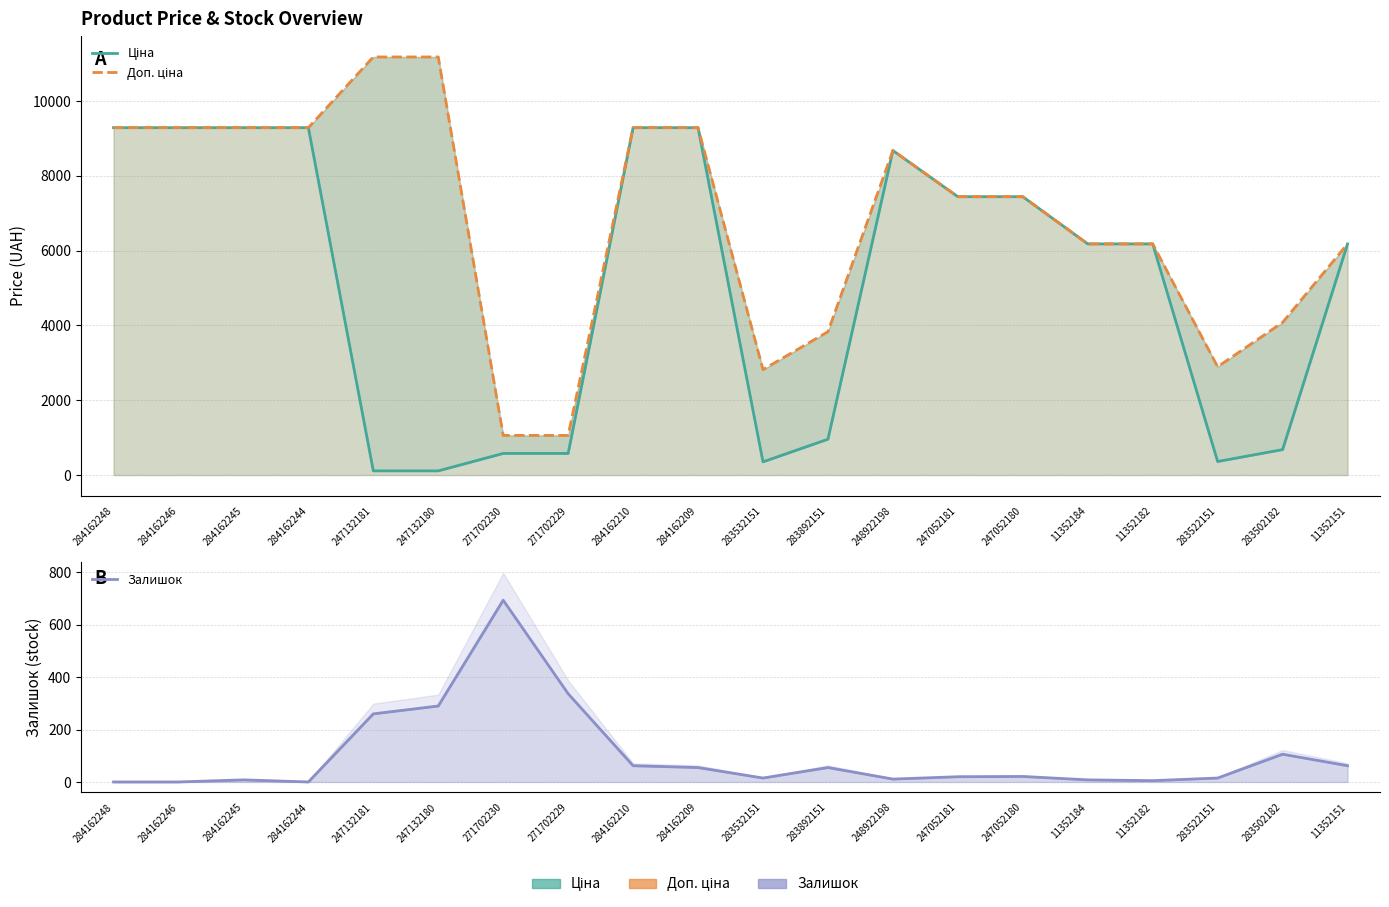

Which has a higher value, 283522151 or 284162245?

284162245